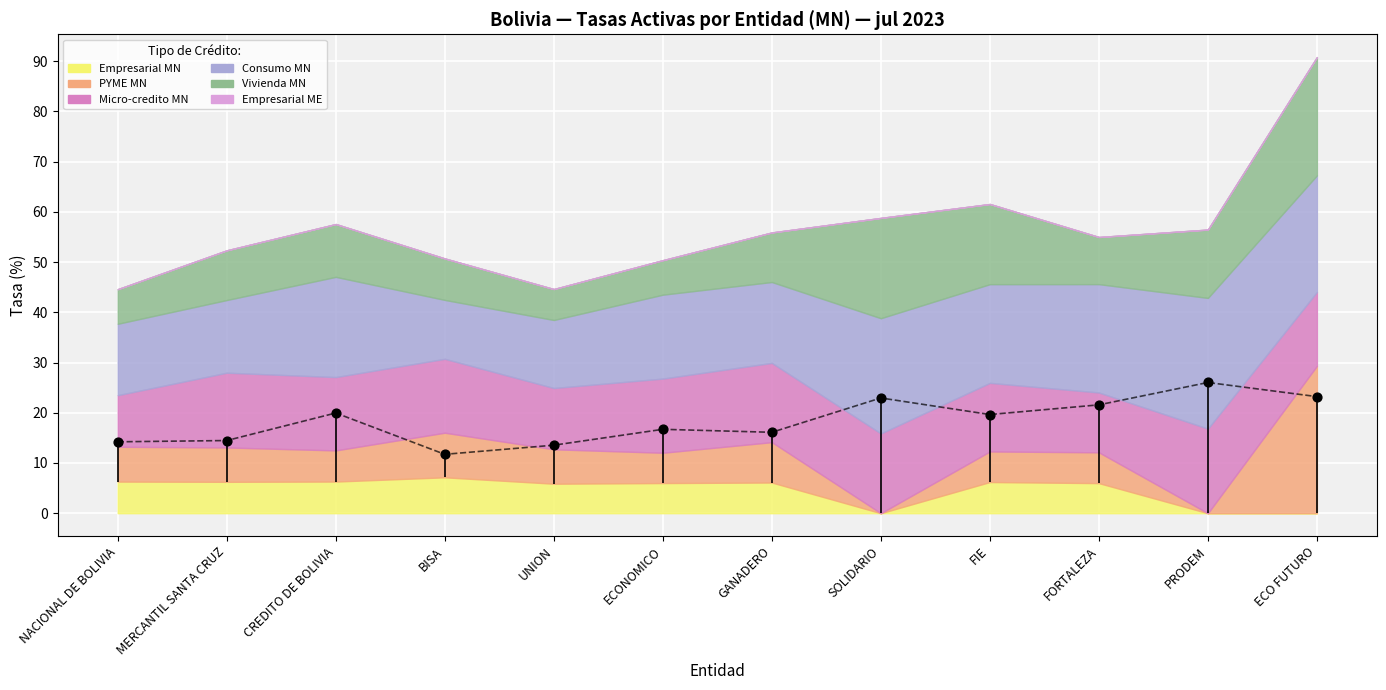

What is the total value across all series at PRODEM?

56.5